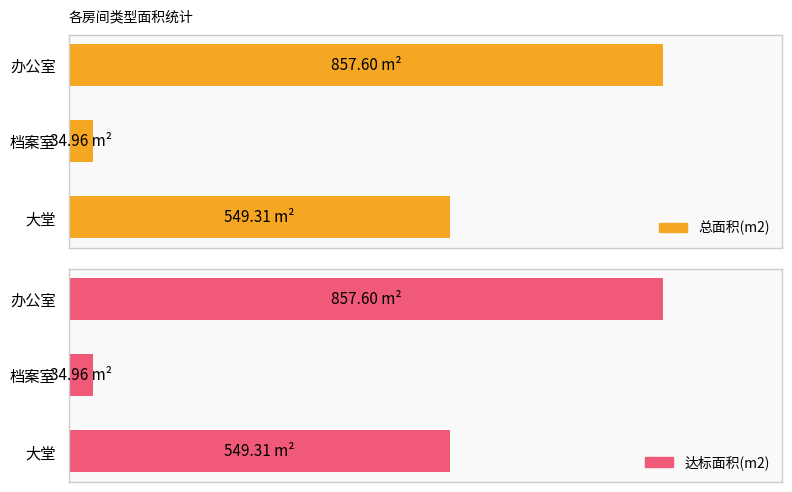

What is the sum of the 总面积(m2) values at 大堂 and 办公室?

1406.9